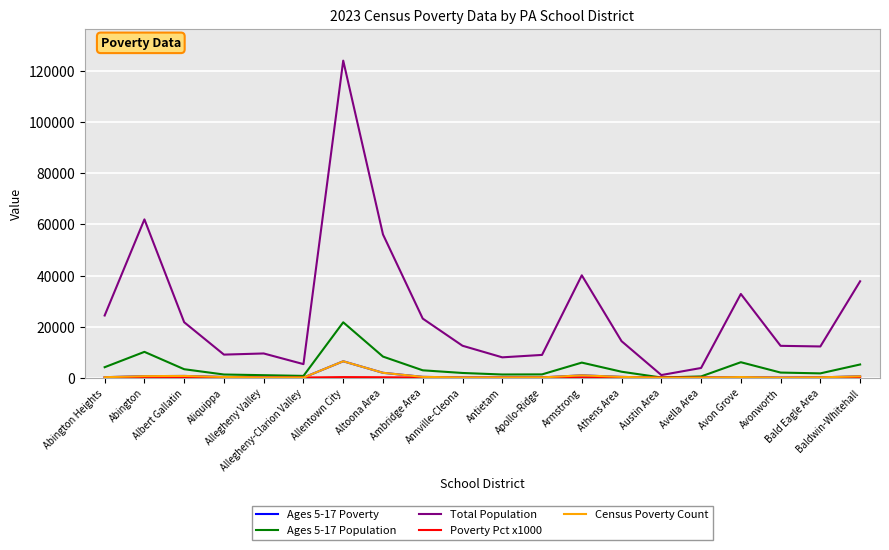

What is the sum of the Census Poverty Count values at Apollo-Ridge and Armstrong?

1174